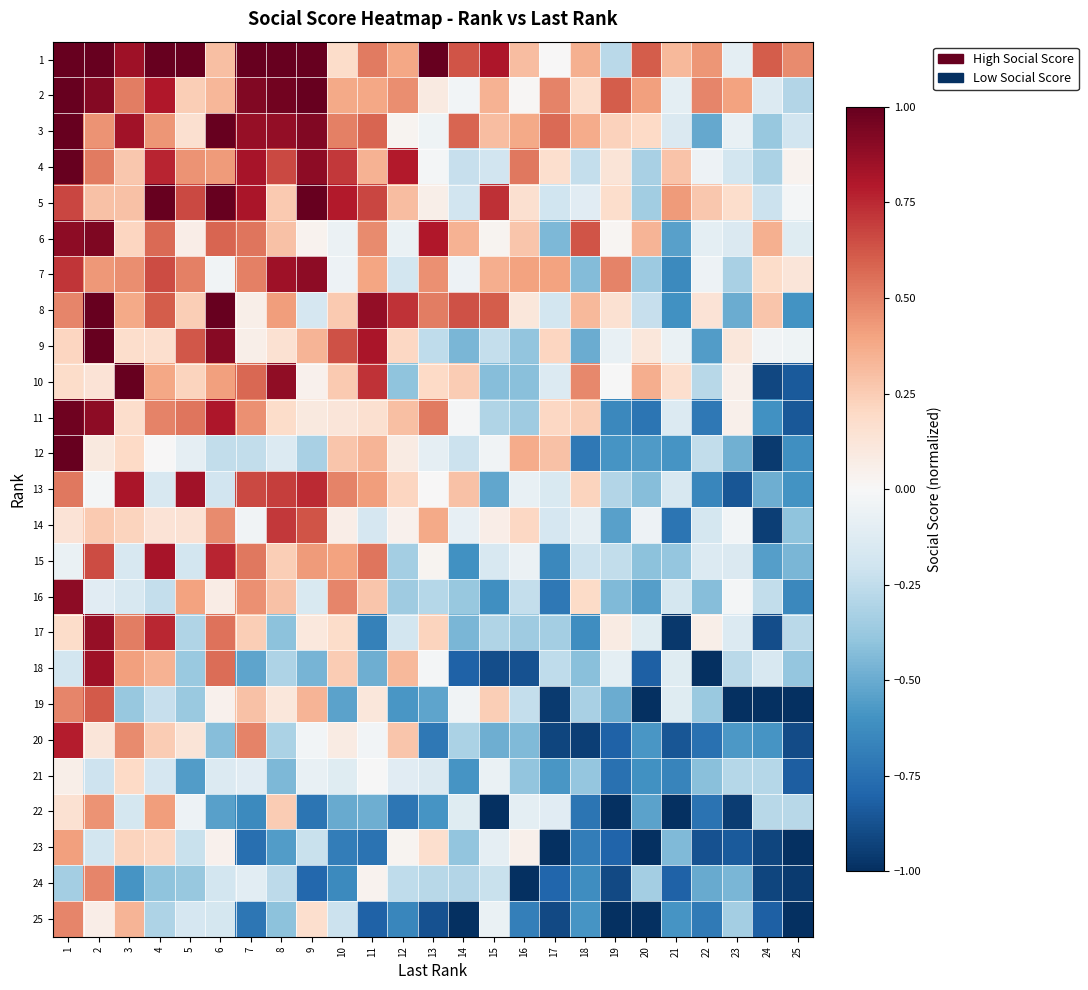

What is the total value across all series at 15?

-2.1